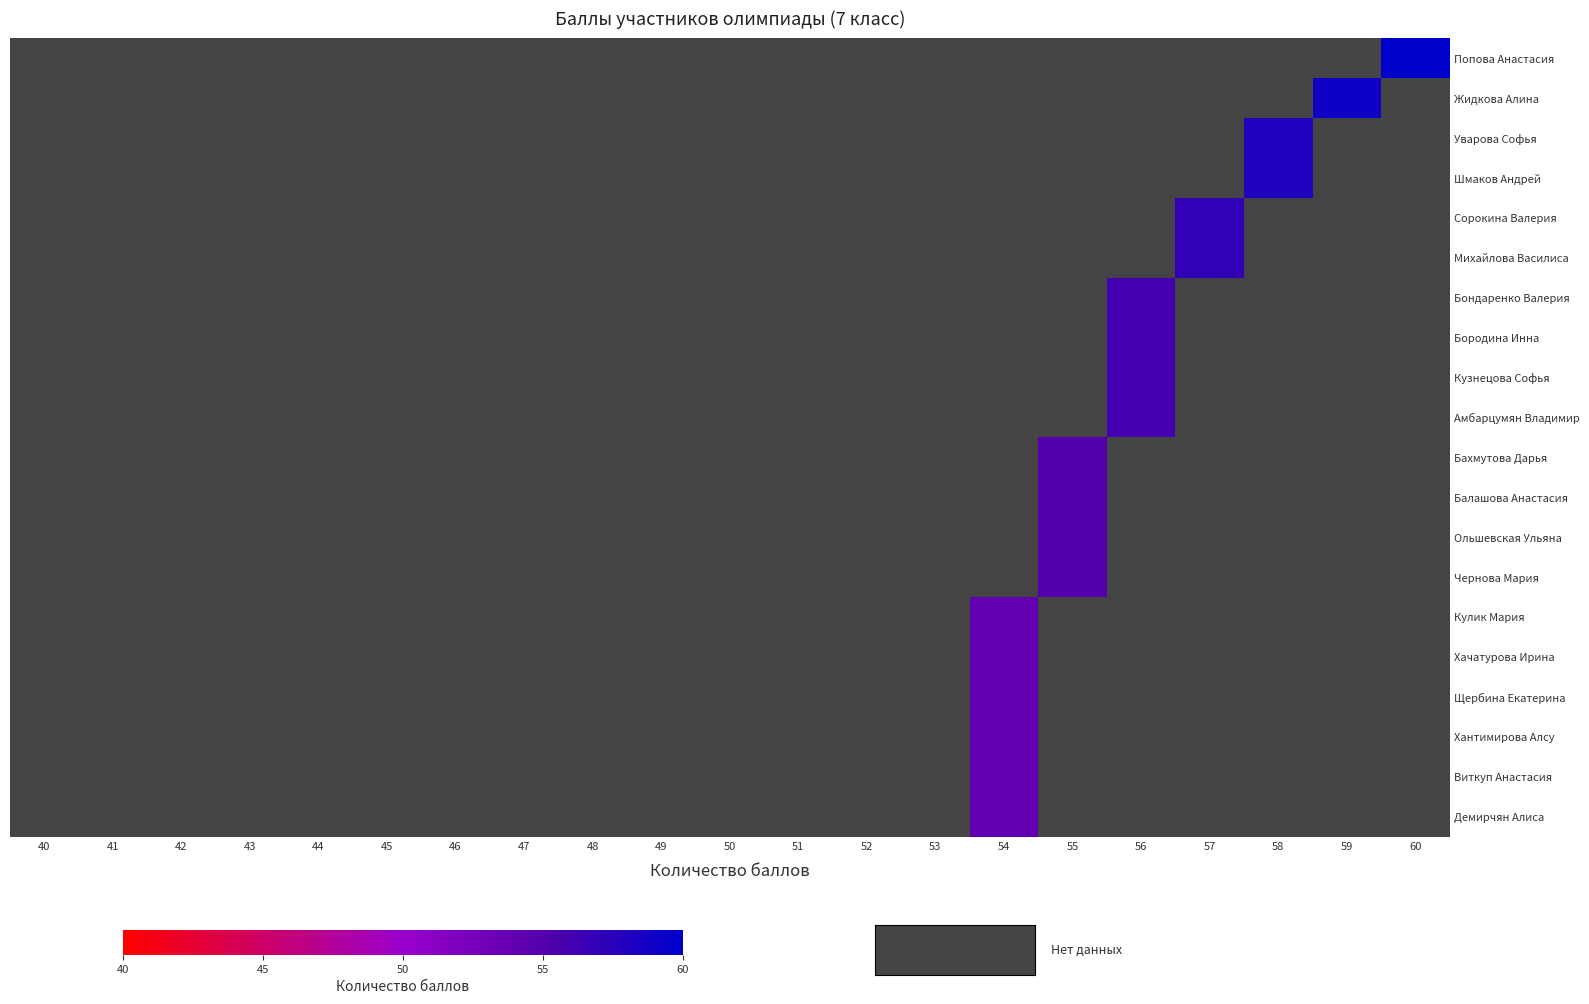

Which category has the highest value across all series?

60